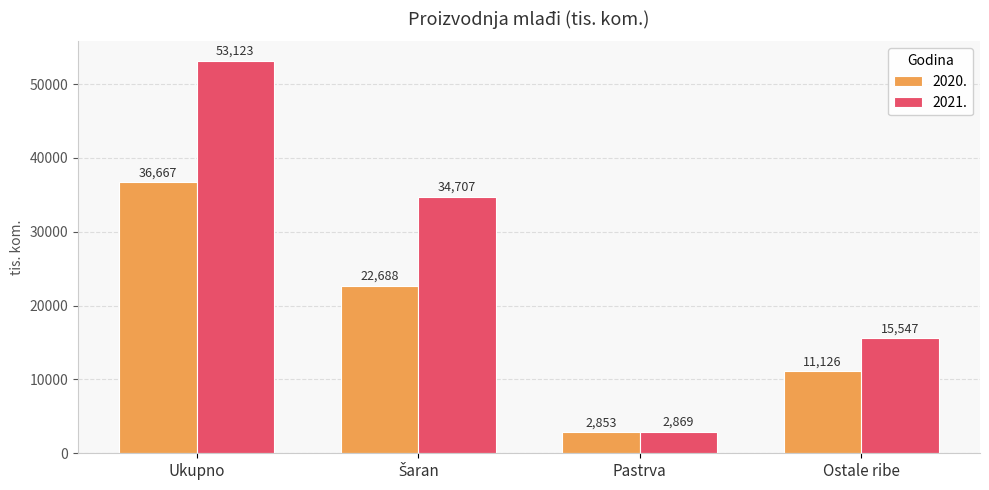

How many distinct data groups are displayed?

2